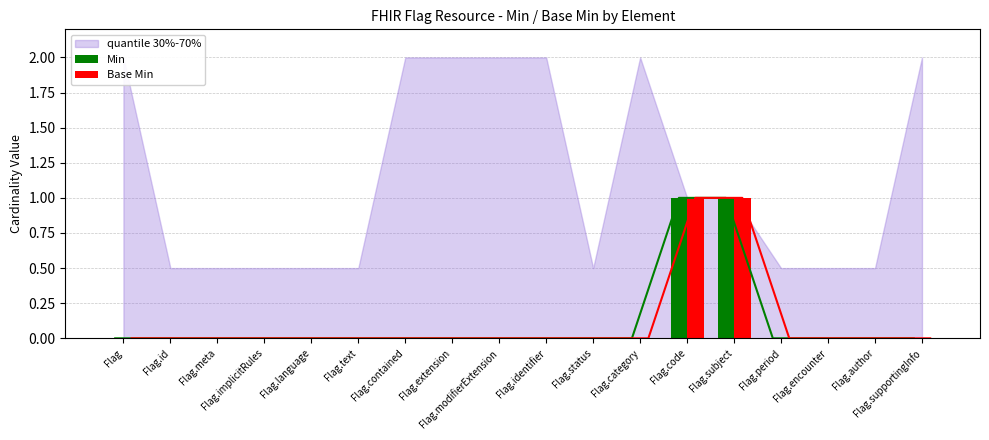

At which category is the sum across all series the highest?

Flag.code